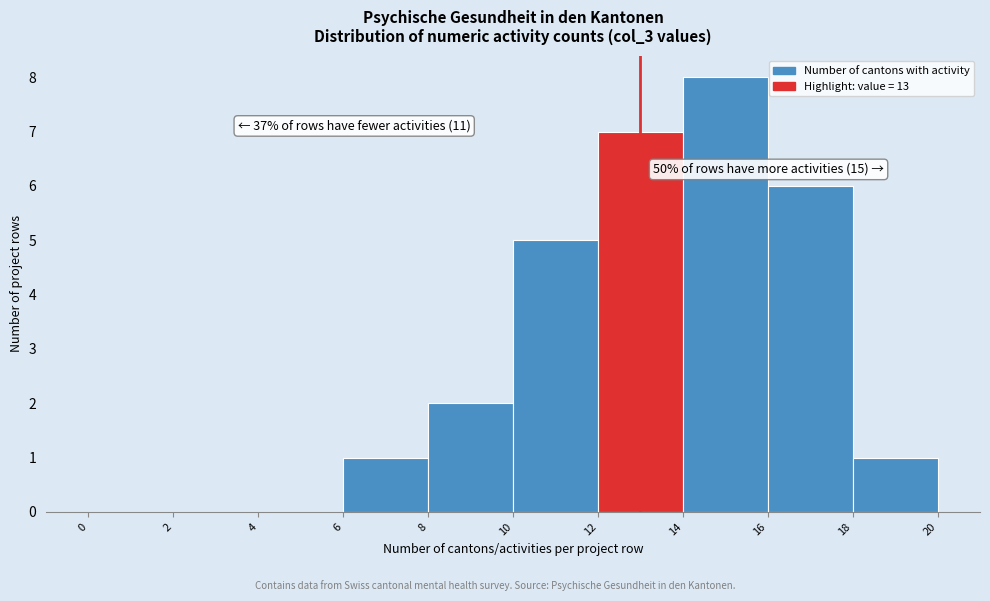

Over which range of the x-axis is the bar tallest?

14 to 16